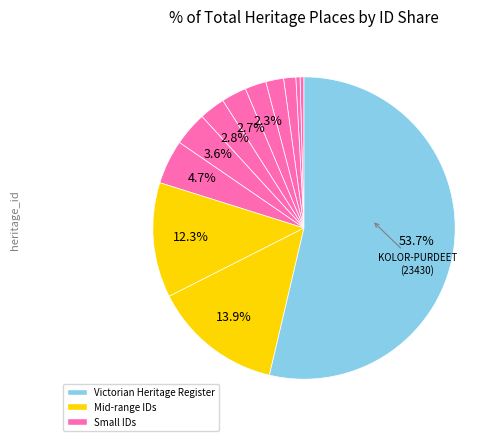

Count the number of slices in the pie.

12